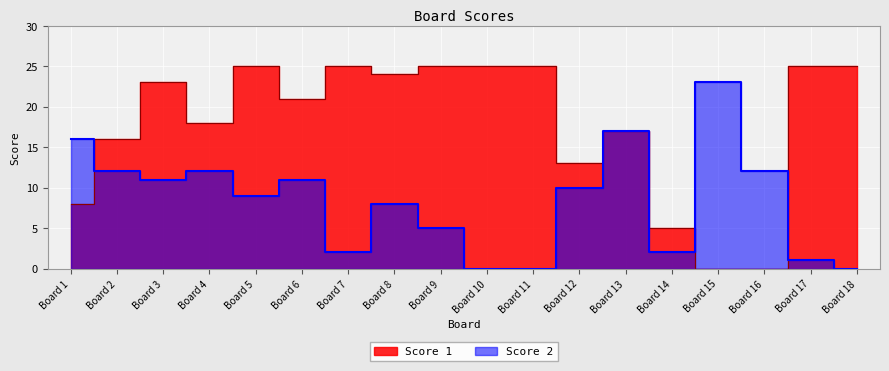

What is the difference between the highest and lowest values at Board 5?

16